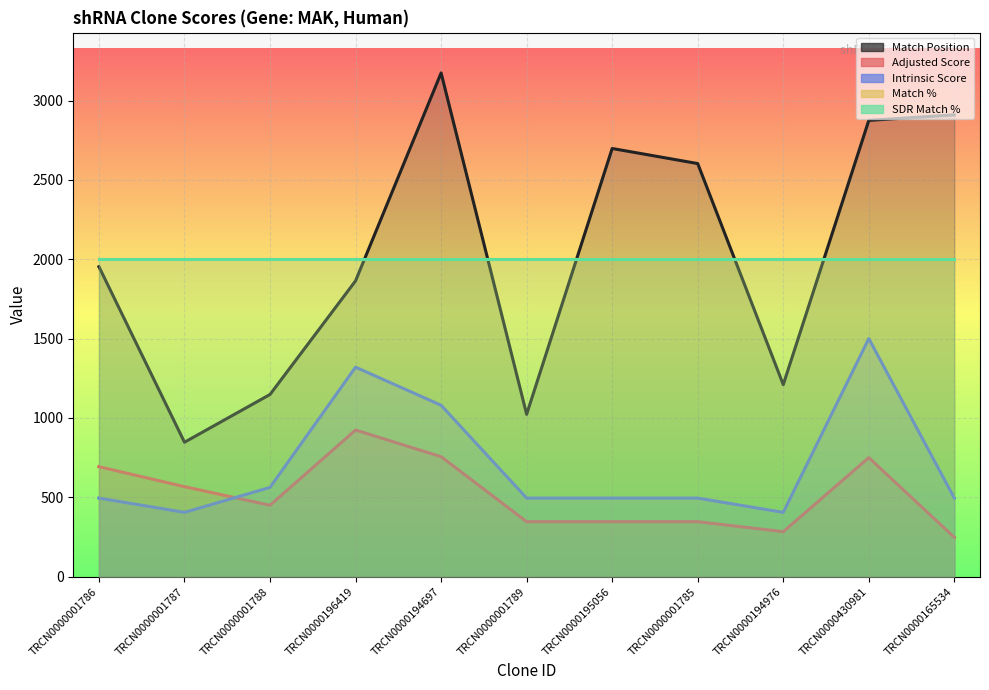

Which series has the largest total across all categories?

Match Position